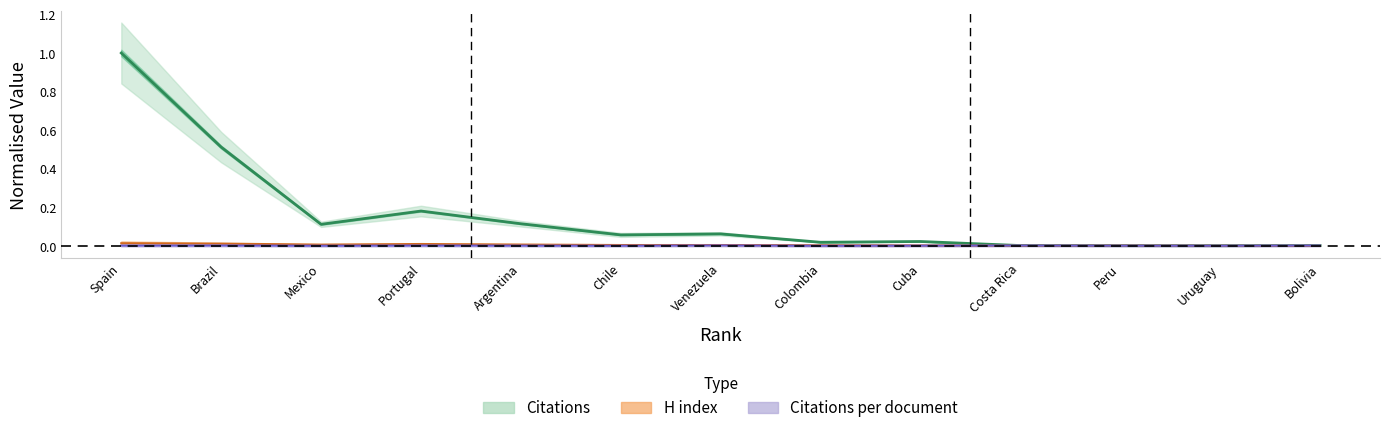

What are all the series names shown in the legend?

Citations, H index, Citations per document